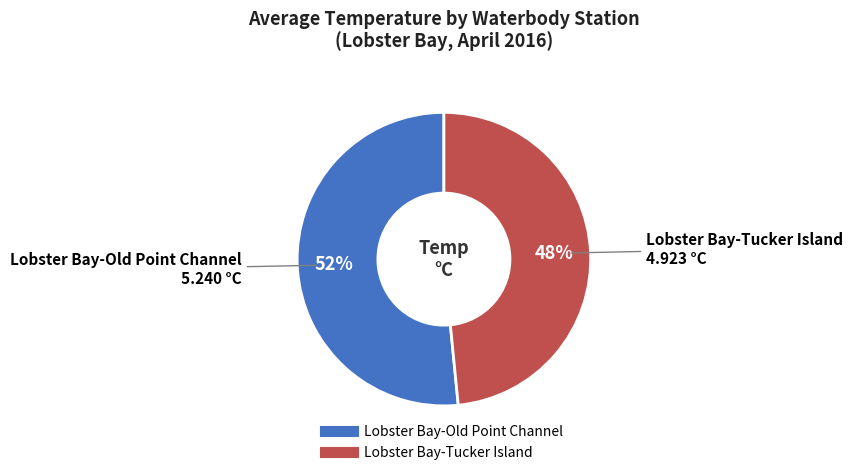

To the nearest percent, what is the average slice percentage?

50%